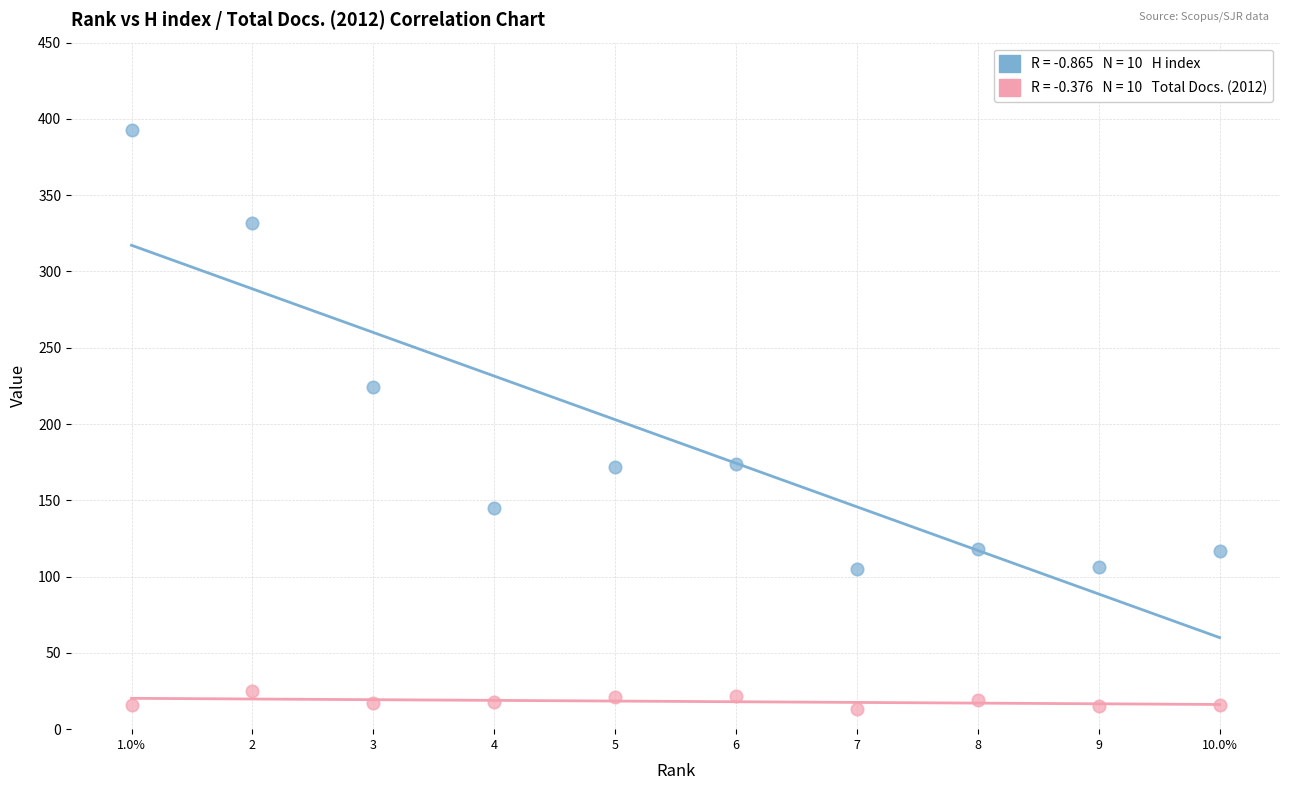

Across all data points, what is the range of Y values (max minus min)?

380